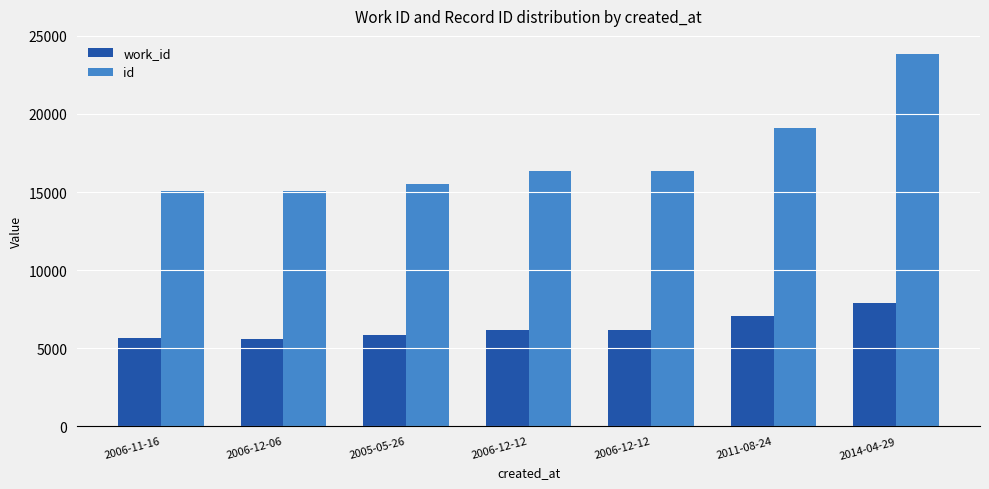

True or false: work_id has a value of 5615 at 2006-12-06.

True